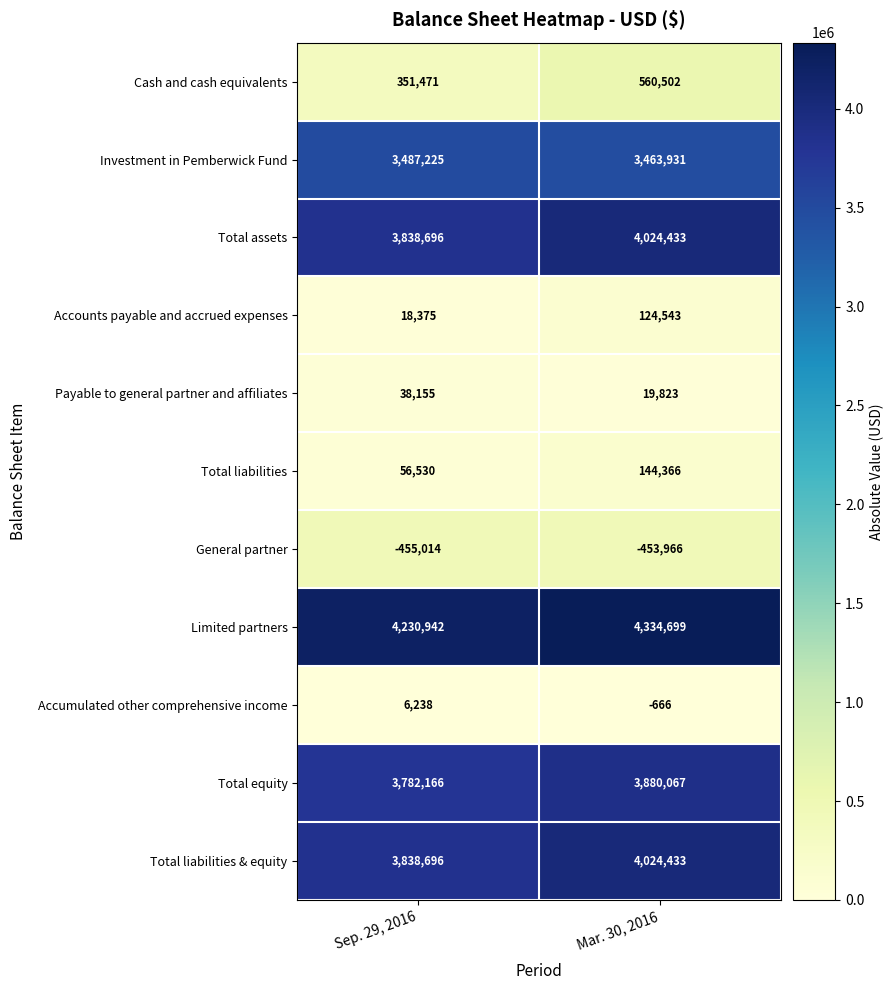

Is it true that Cash and cash equivalents equals 560739 at Sep. 29, 2016?

False